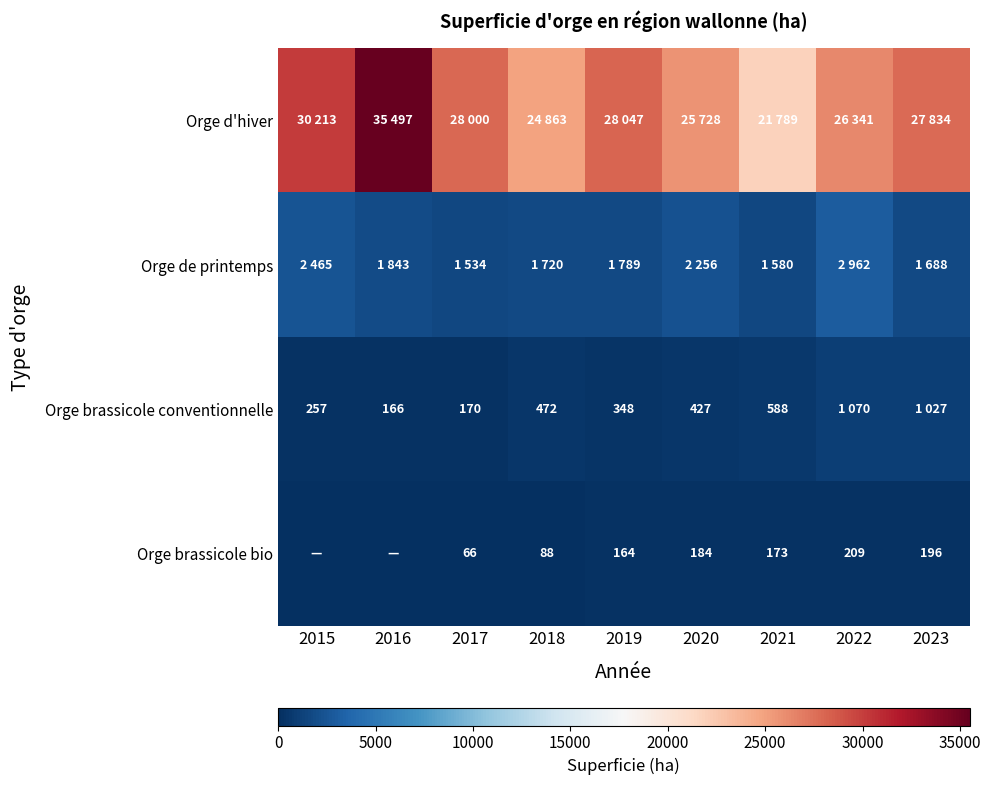

What is the difference between the Orge brassicole conventionnelle values at 2020 and 2021?

161